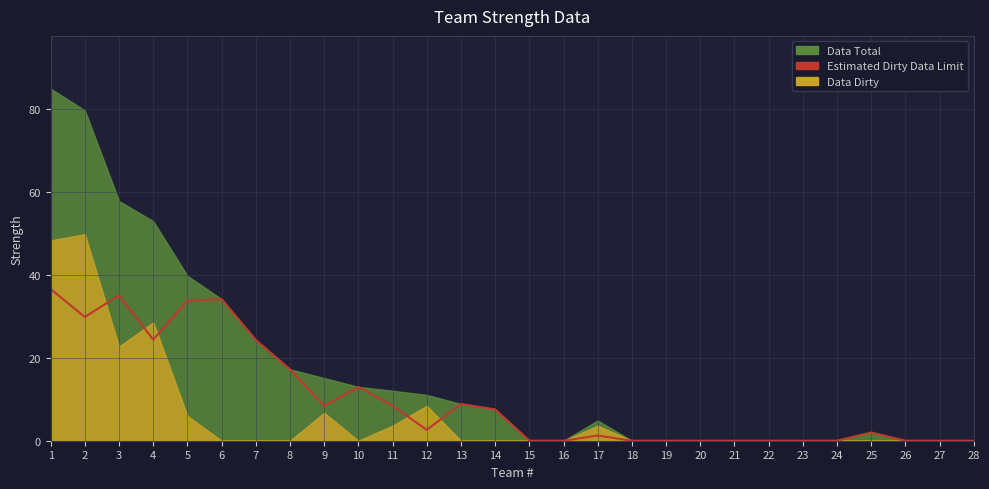

How many points are higher than both their immediate neighbors (excluding endpoints)?

6